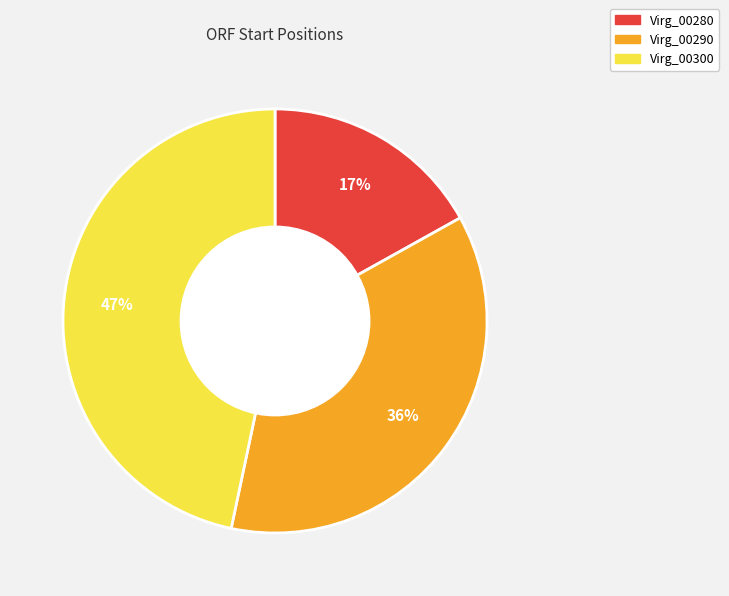

To the nearest percent, what portion does Virg_00280 represent?

17%